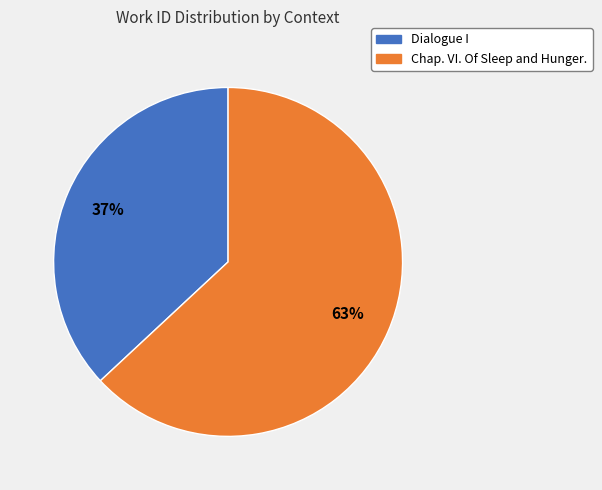

Which slice is the smallest?

Dialogue I